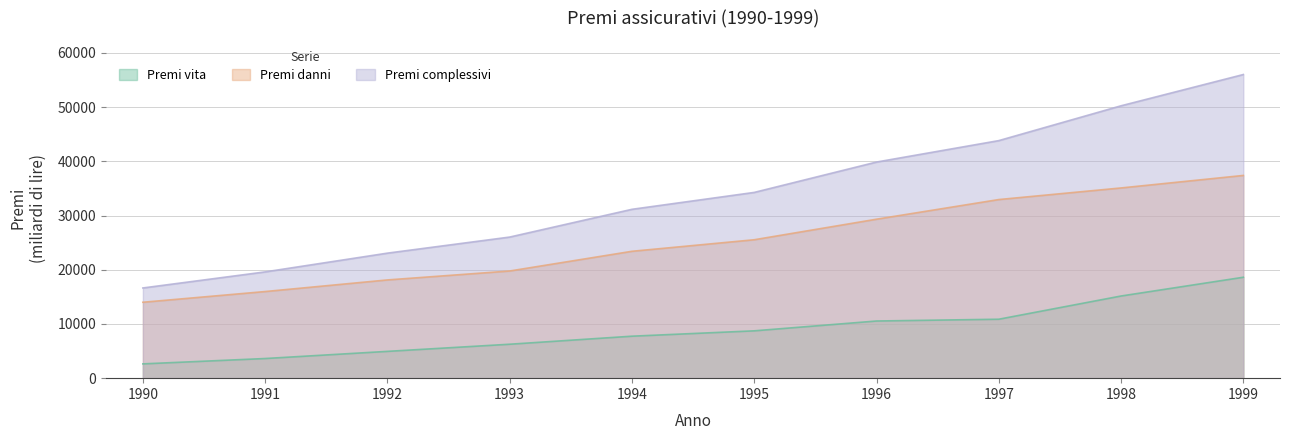

At which label is Premi complessivi closest to 36317?

1995